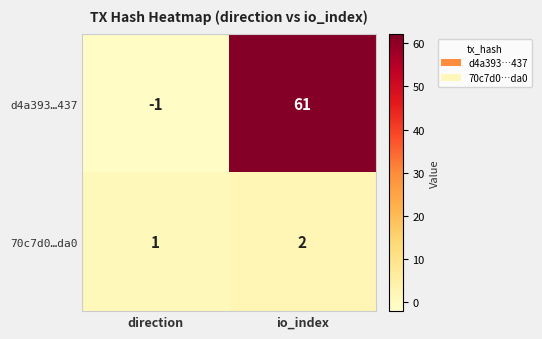

Where is 70c7d0…da0 nearest to the value 1?

direction